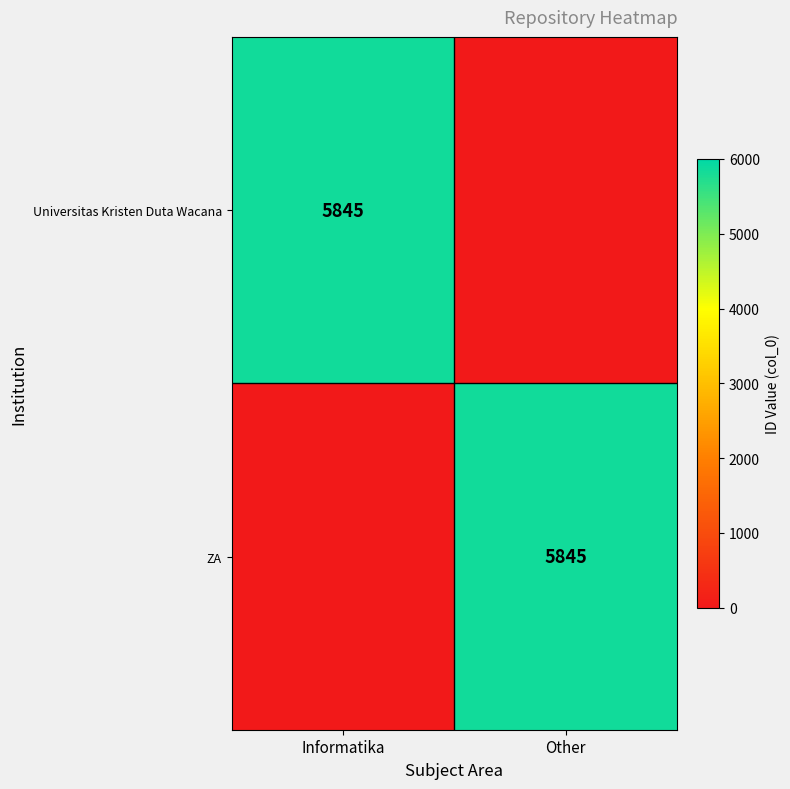

What is the spread (max minus min) of values at Informatika?

5845